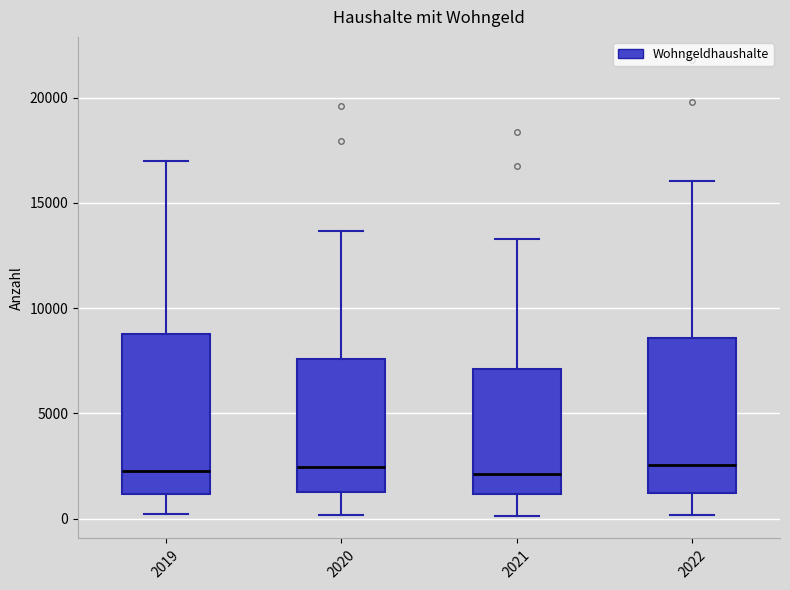

Reading left to right, read every box against the y-axis: the position of its median line, the range the box covers, and the ends of its whiskers. The values are not printed on the chart, so give them approximately, as read against the axis.

2019: median 2000, box 1000 to 9000, whiskers 0 to 17000
2020: median 2500, box 1500 to 7500, whiskers 0 to 13500
2021: median 2000, box 1000 to 7000, whiskers 0 to 13500
2022: median 2500, box 1000 to 8500, whiskers 0 to 16000